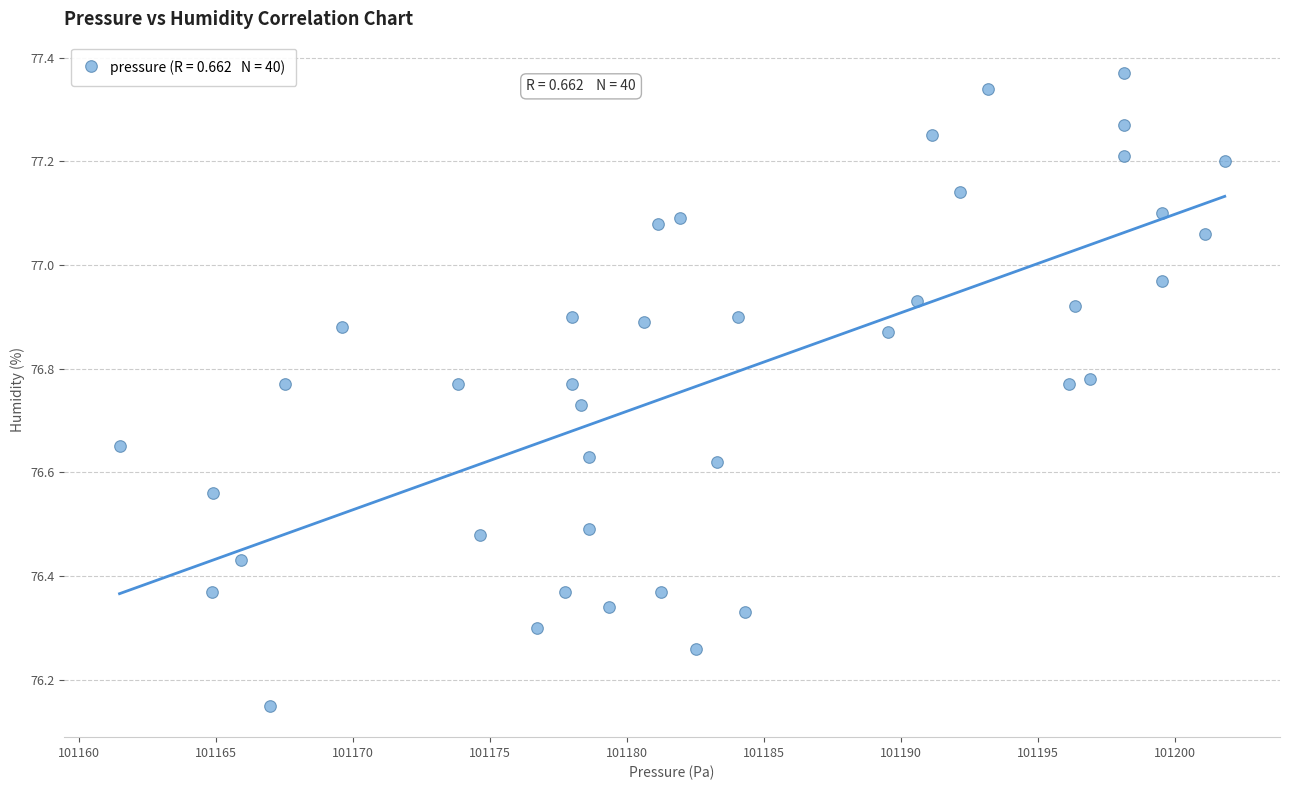

What is the range of Y values (max minus min)?

1.2